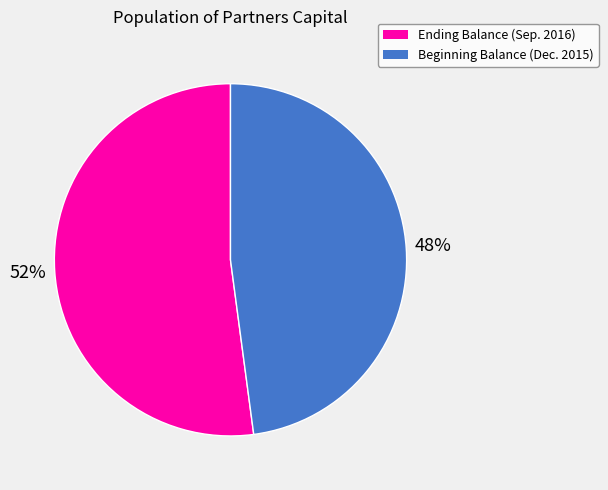

To the nearest percent, what is the average slice percentage?

50%